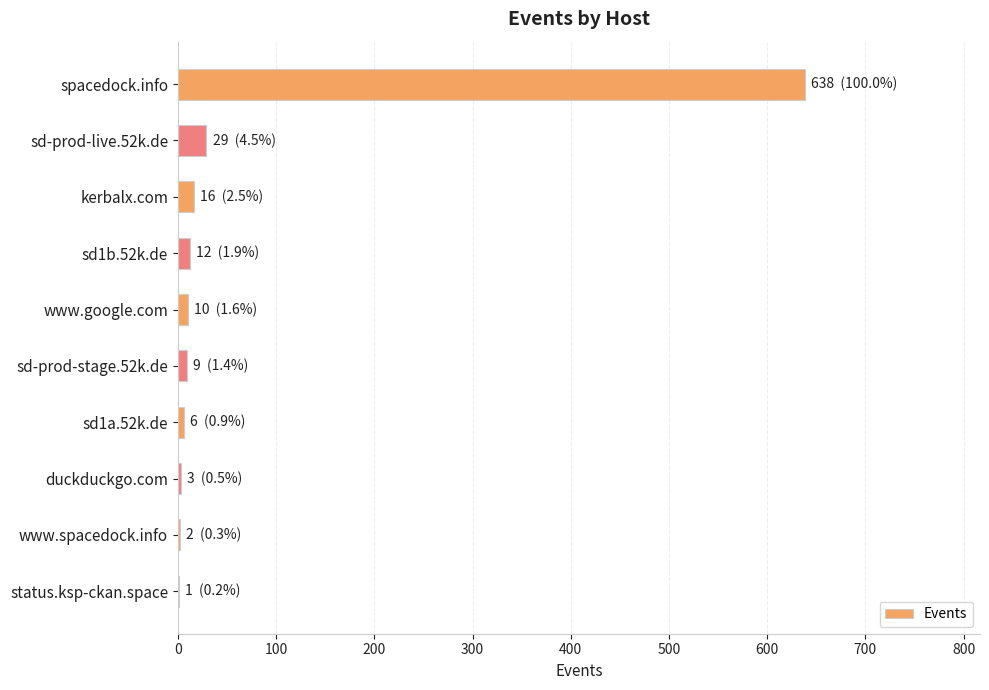

Count the number of categories in the chart.

10